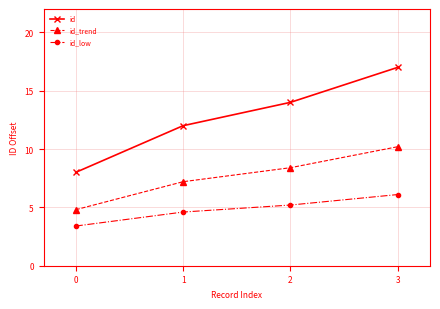

True or false: id has more than 0 interior local peaks.

False